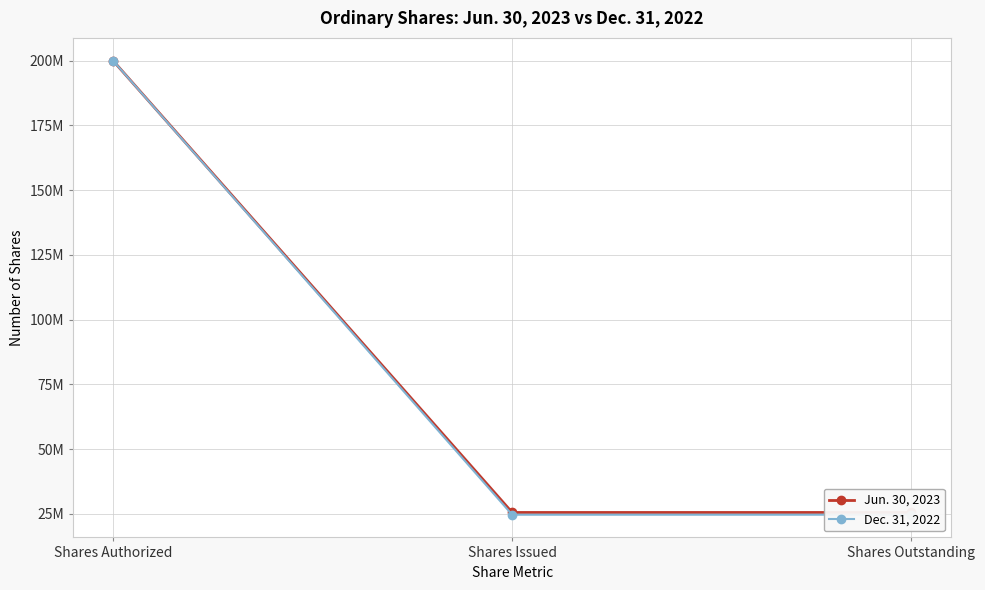

What is the highest value of the Jun. 30, 2023 series?

200000000